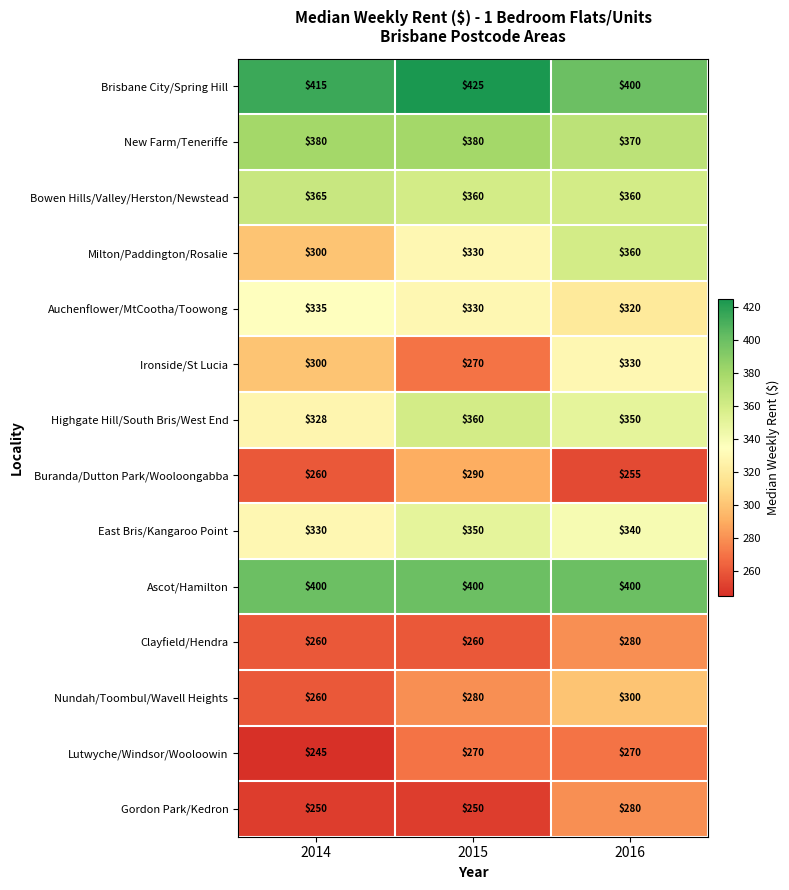

Which category has the lowest value across all series?

2014